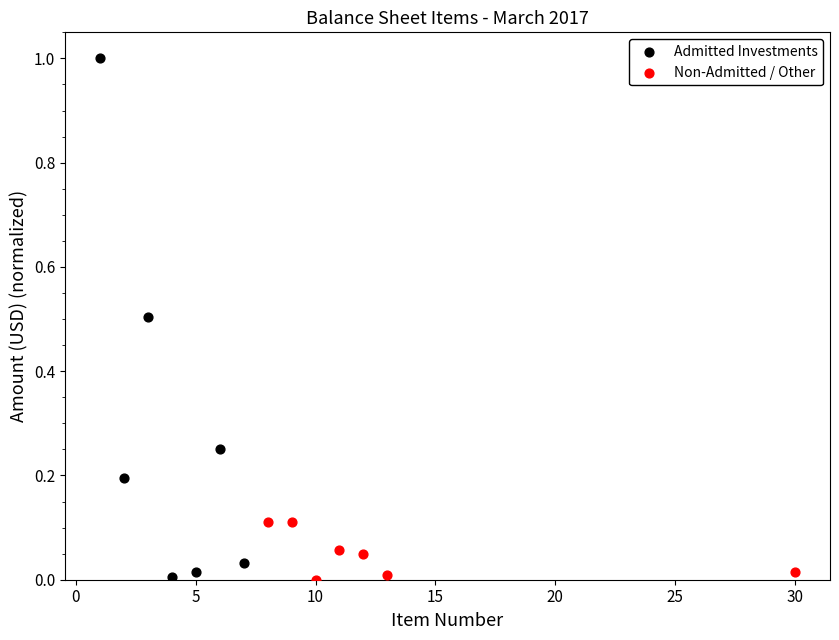

Which series has the largest Y range (max minus min)?

Admitted Investments